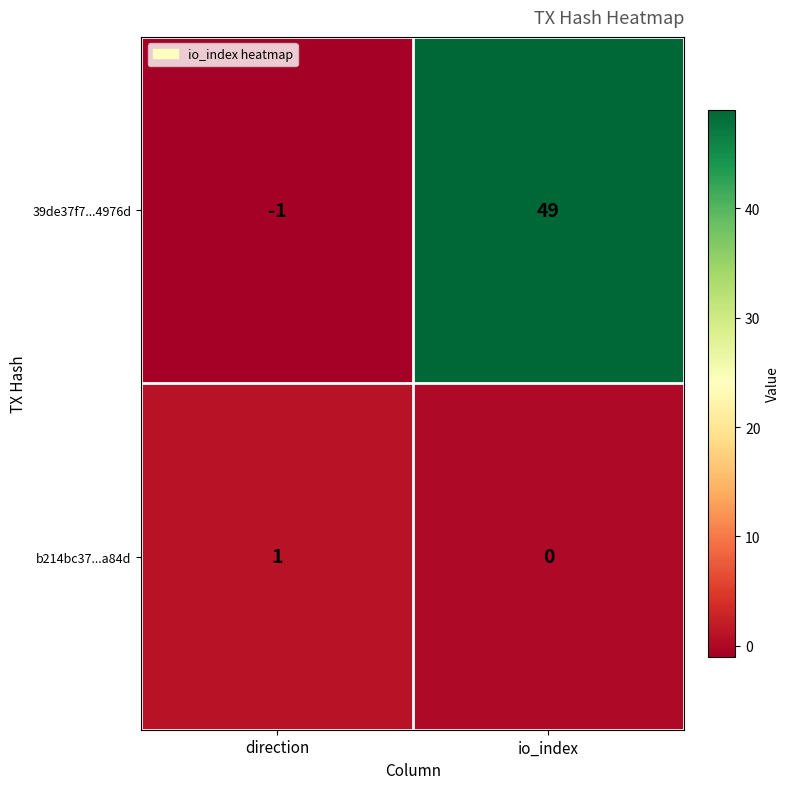

Which series has the largest total across all categories?

39de37f7...4976d